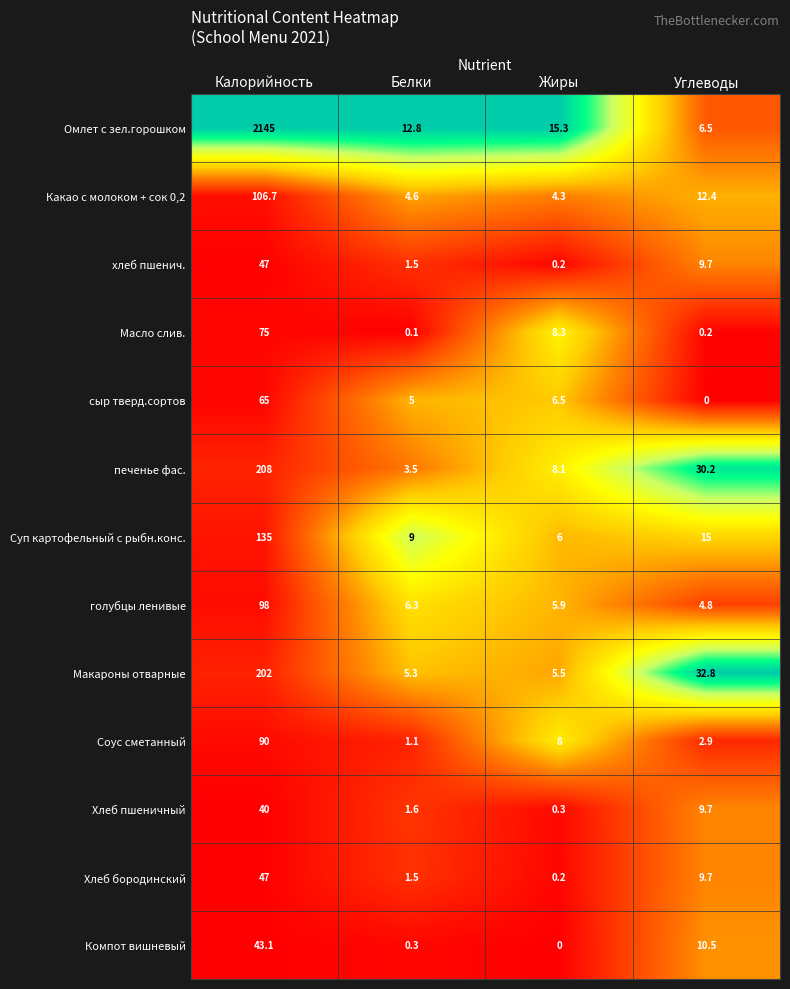

Which category has the highest value in the Хлеб пшеничный series?

Калорийность